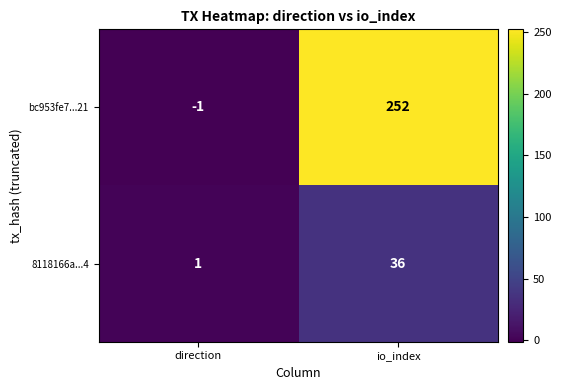

At which label is 8118166a...4 closest to 18?

direction